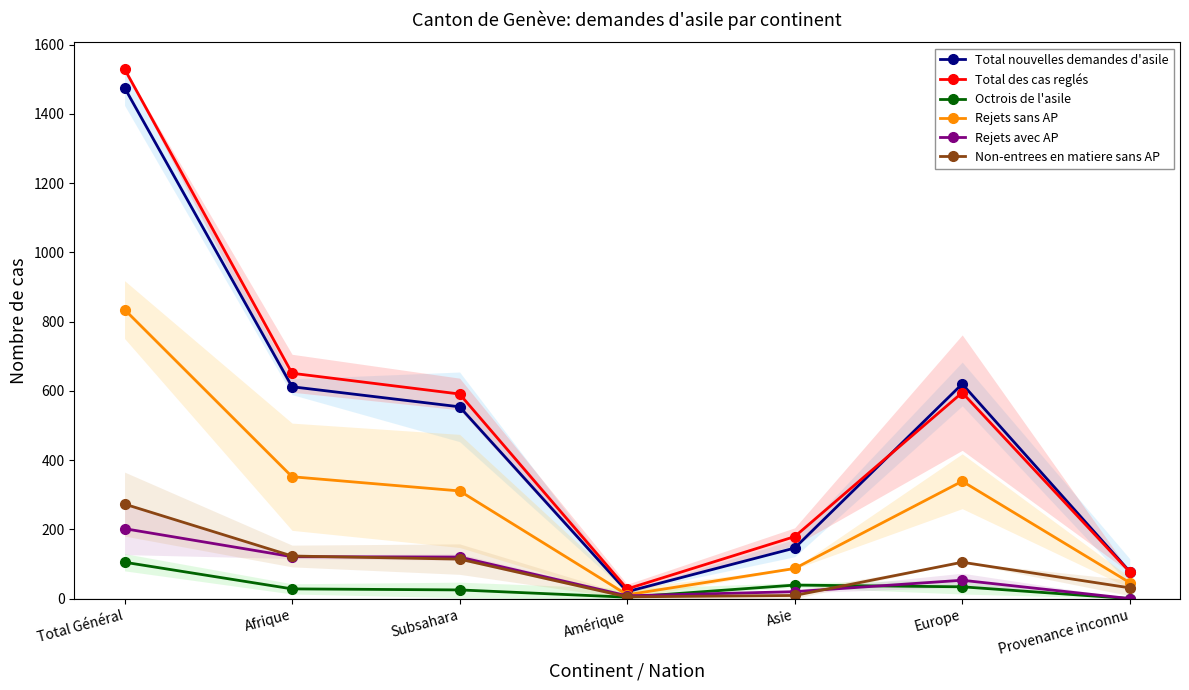

True or false: Total nouvelles demandes d'asile and Rejets avec AP intersect in this chart.

False